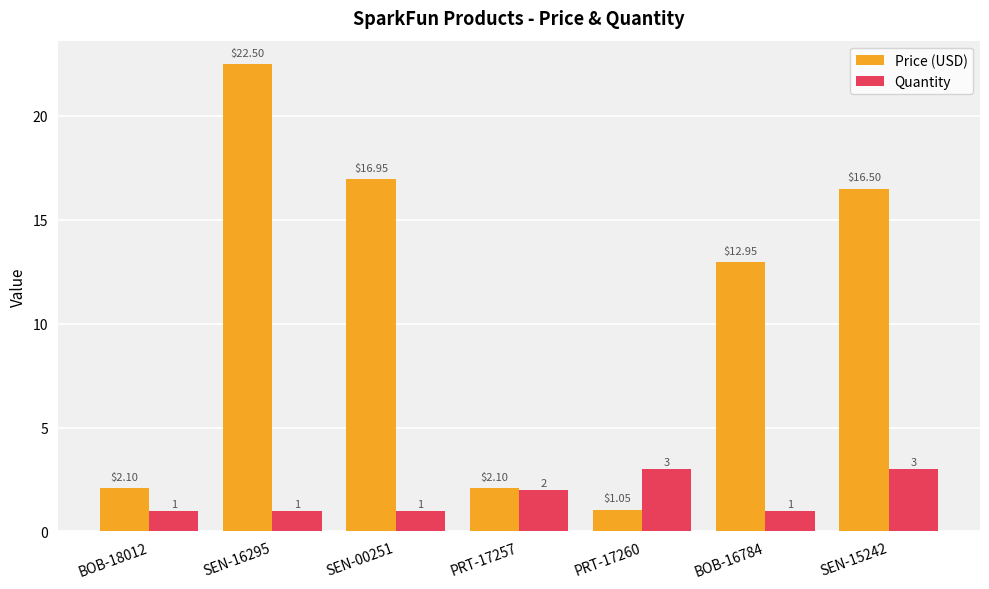

Rank the series by their maximum value, from lowest to highest.

Quantity, Price (USD)